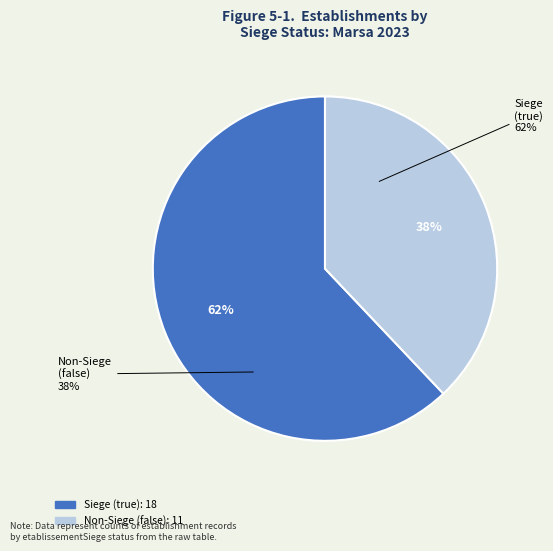

Rank the categories by value from lowest to highest.

false, true